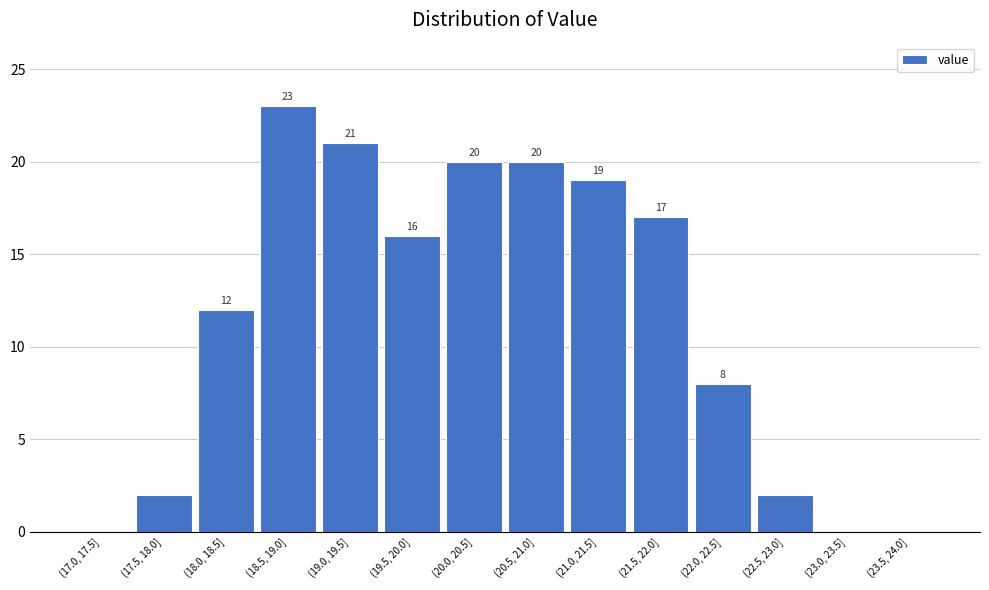

Reading right to left, list all the values displayed in this chart.

(23.5, 24.0]=0	(23.0, 23.5]=0	(22.5, 23.0]=2	(22.0, 22.5]=8	(21.5, 22.0]=17	(21.0, 21.5]=19	(20.5, 21.0]=20	(20.0, 20.5]=20	(19.5, 20.0]=16	(19.0, 19.5]=21	(18.5, 19.0]=23	(18.0, 18.5]=12	(17.5, 18.0]=2	(17.0, 17.5]=0